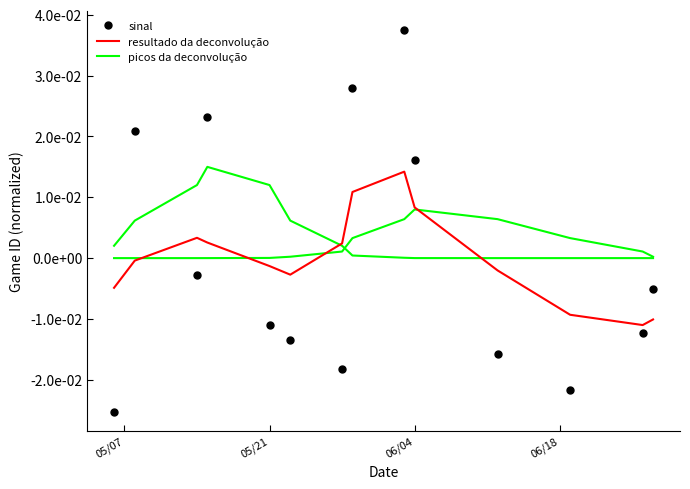

Which series has the widest spread of values?

sinal